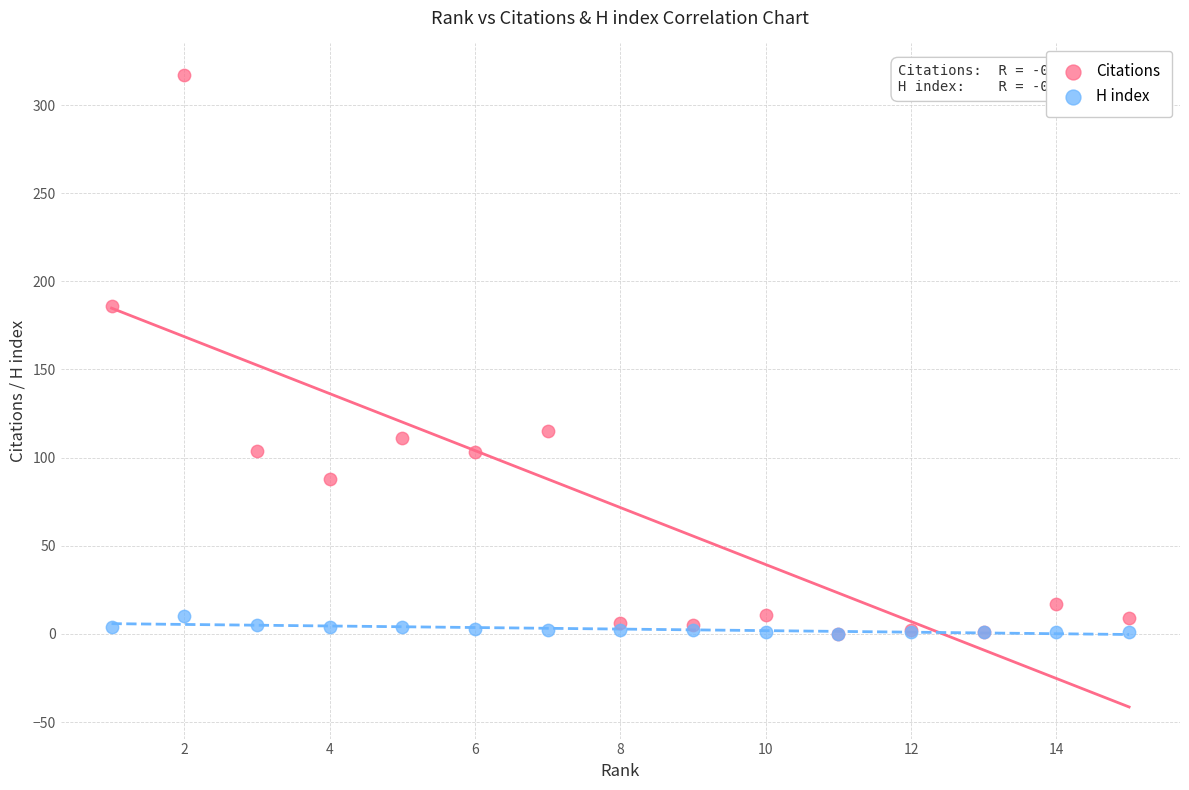

In the Citations series, what Y value is closest to 158?

186